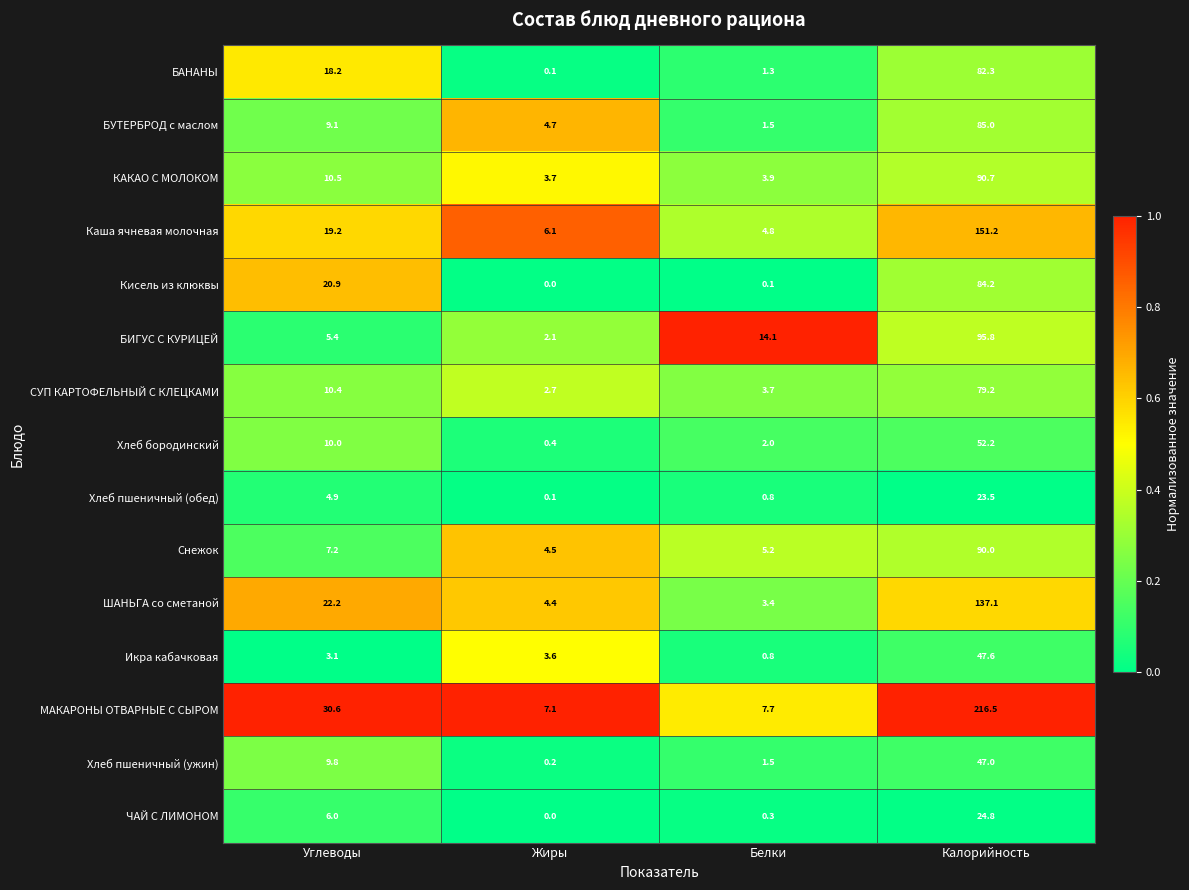

Which category has the lowest value across all series?

Жиры